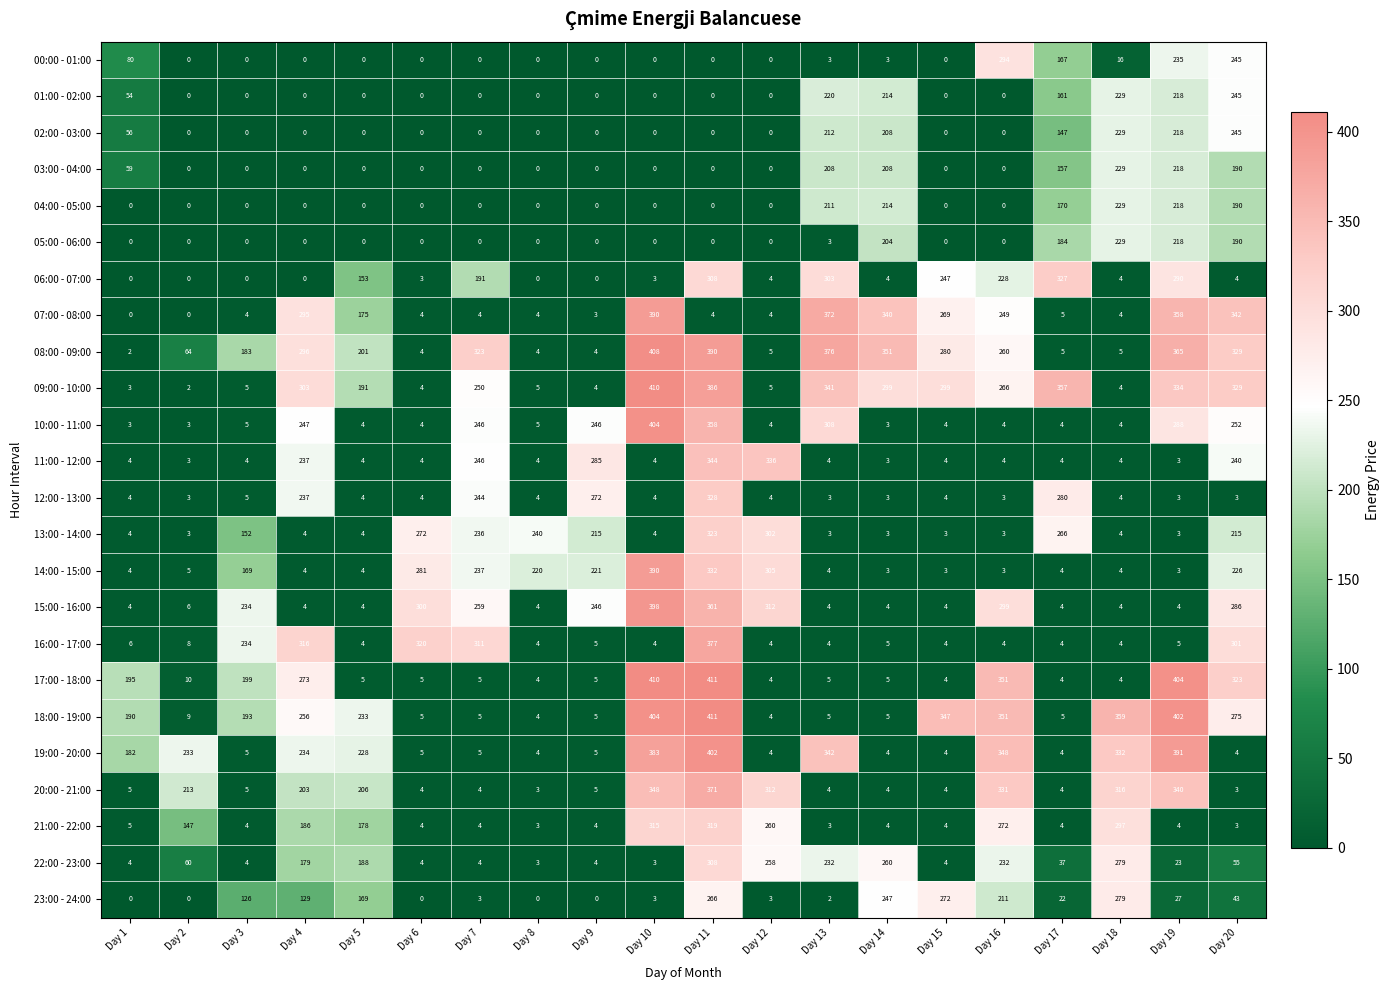

Which series has the widest spread of values?

09:00 - 10:00